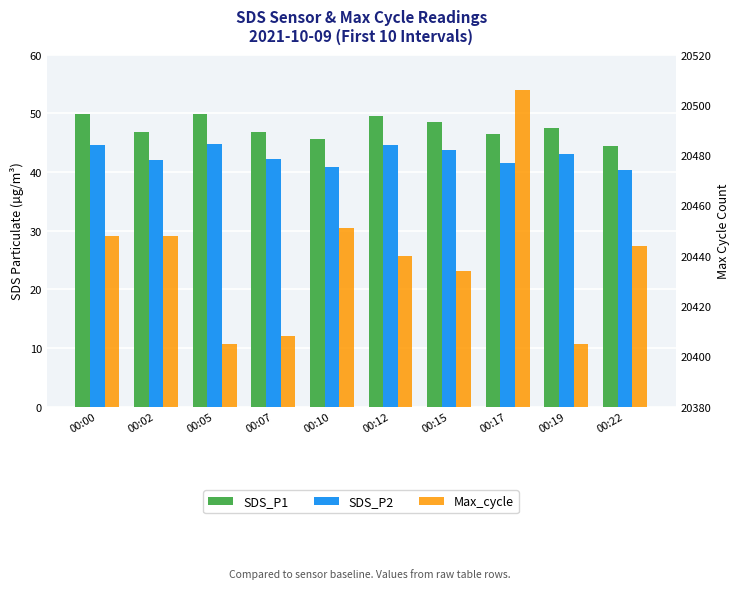

At how many categories does at least one series exceed 19002?

10